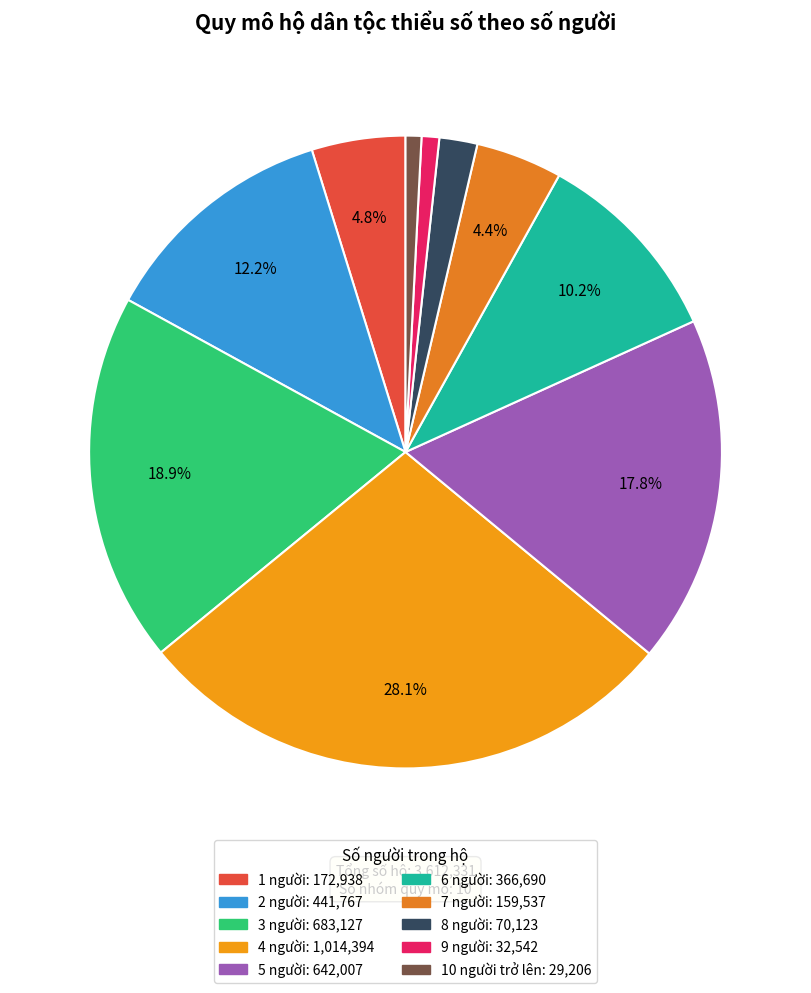

What is the change in value from 8 người to 9 người?

-37581